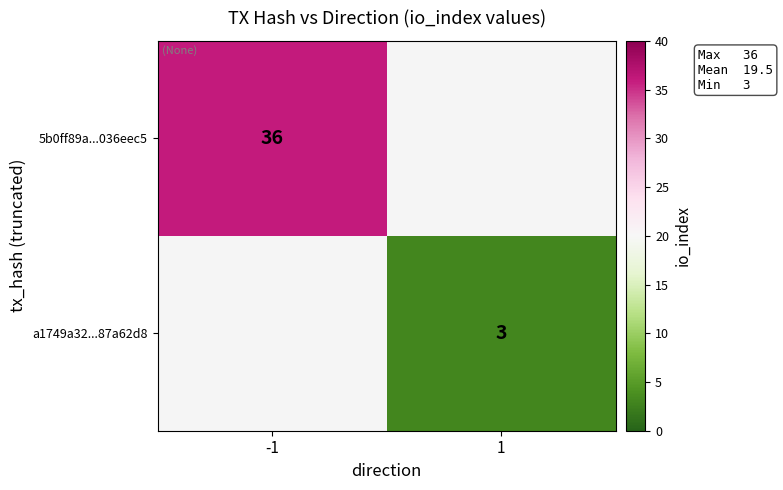

The value of a1749a32...87a62d8 at 1 is 3. True or false?

True